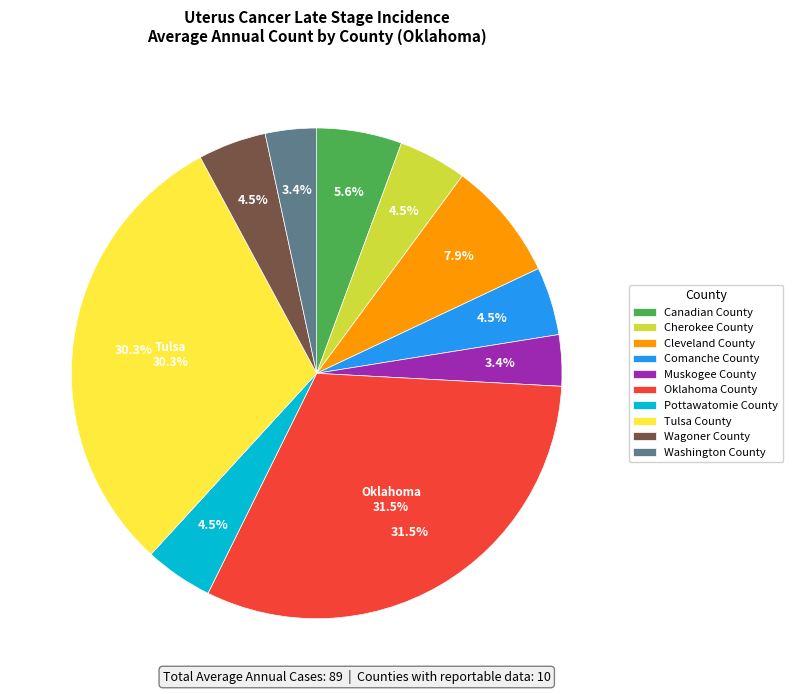

Is Wagoner County the majority of the pie?

No